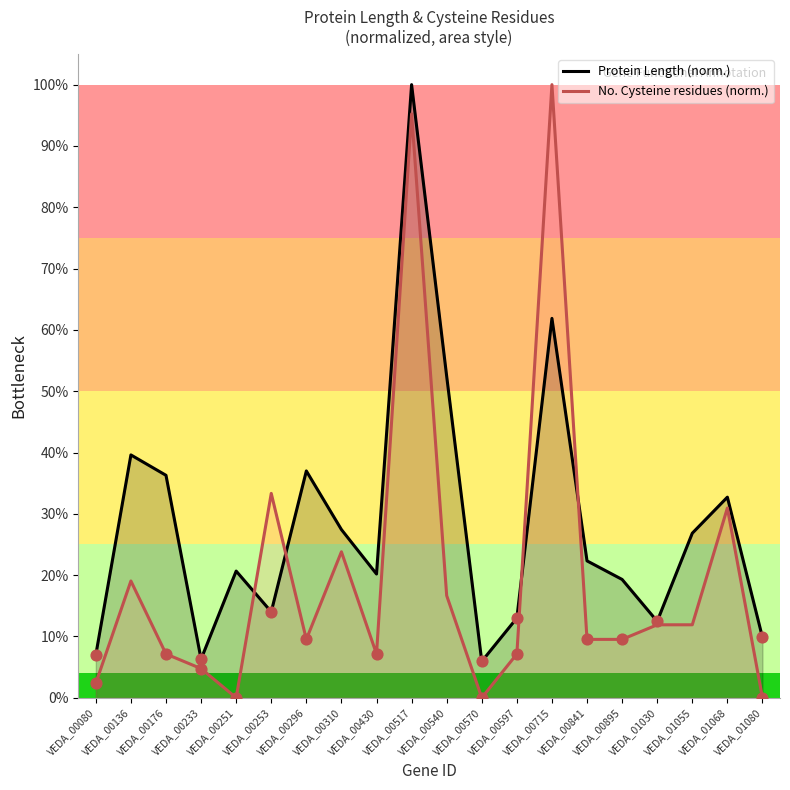

What are all the series names shown in the legend?

Protein Length (norm.), No. Cysteine residues (norm.)